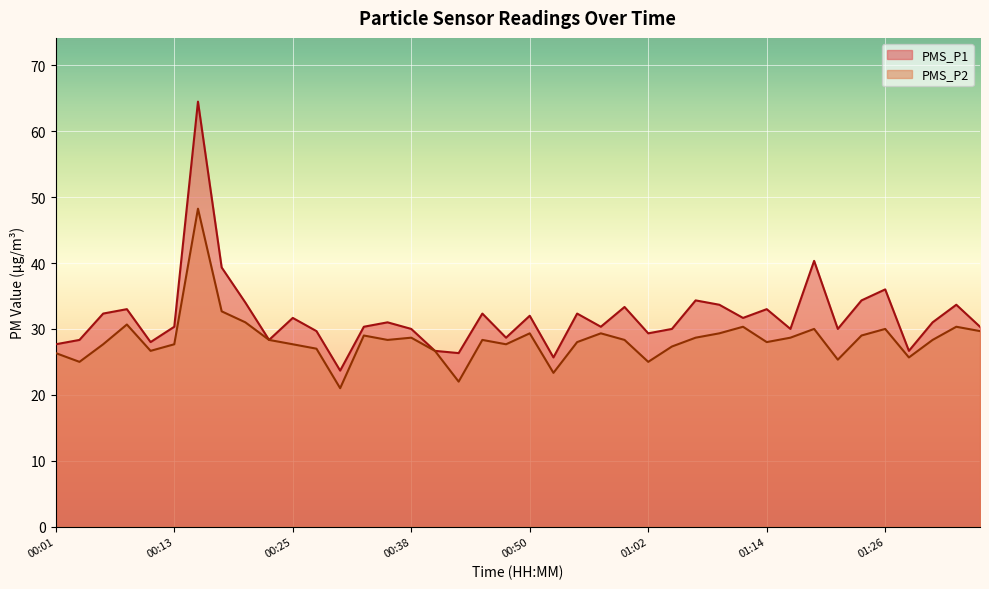

How many data points in PMS_P1 are above 31?

18